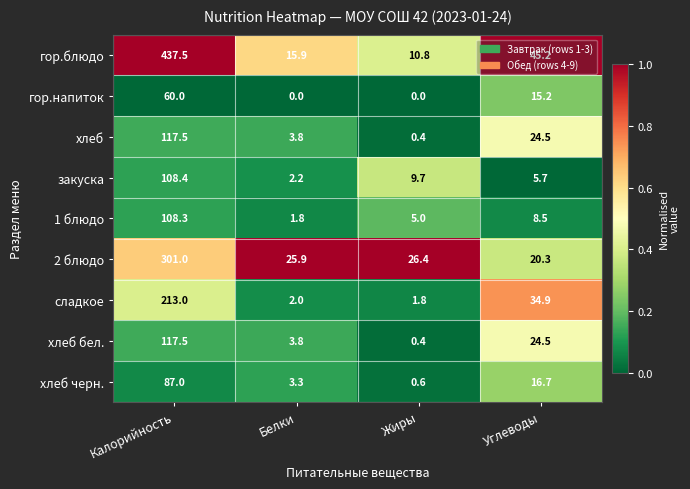

At how many categories does at least one series exceed 0?

4